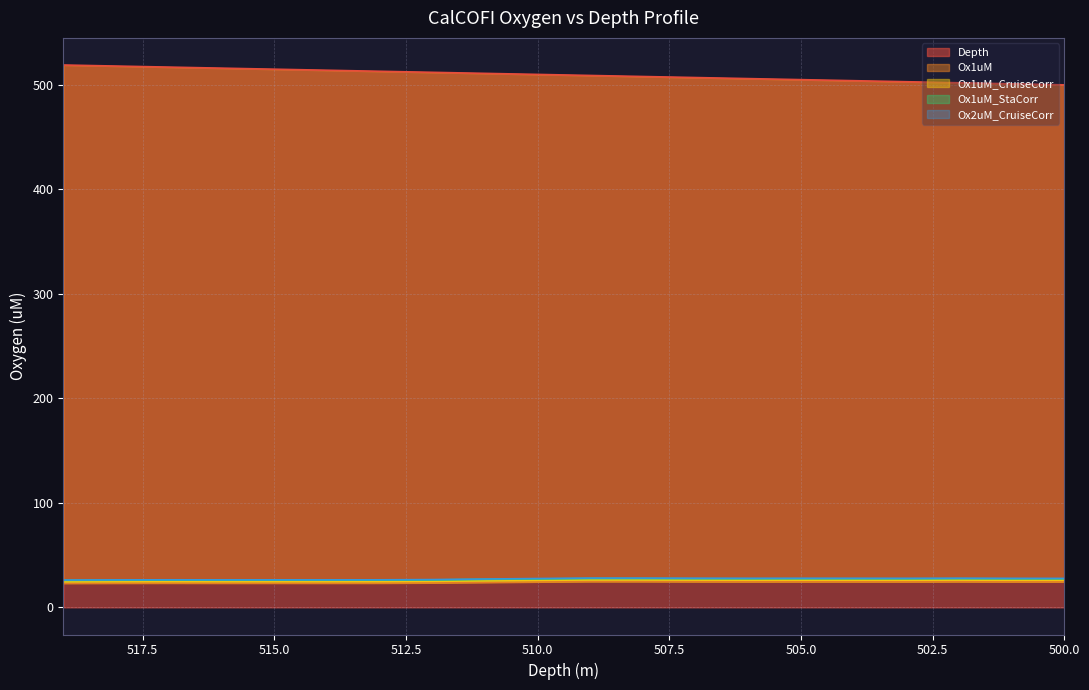

What is the value of the Ox1uM_StaCorr point at the 5th from the left?

26.0